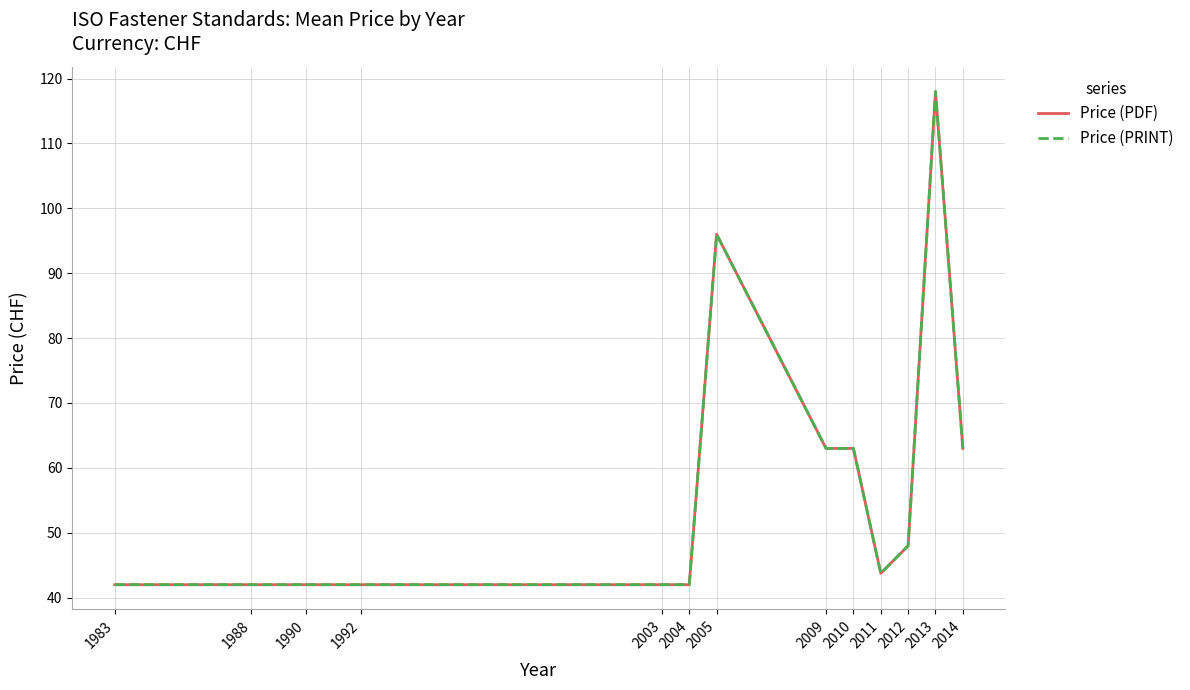

How many lines are shown in the chart?

2